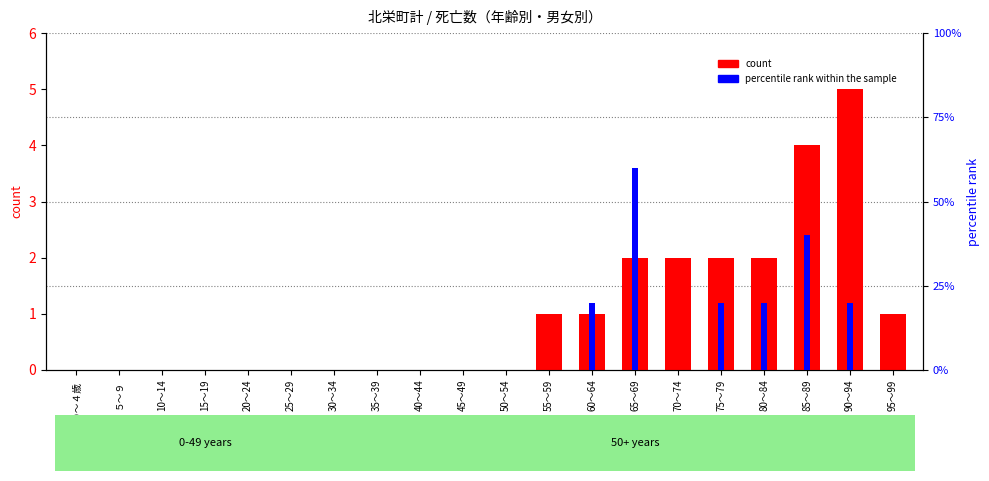

How many values in the count series exceed 0?

9